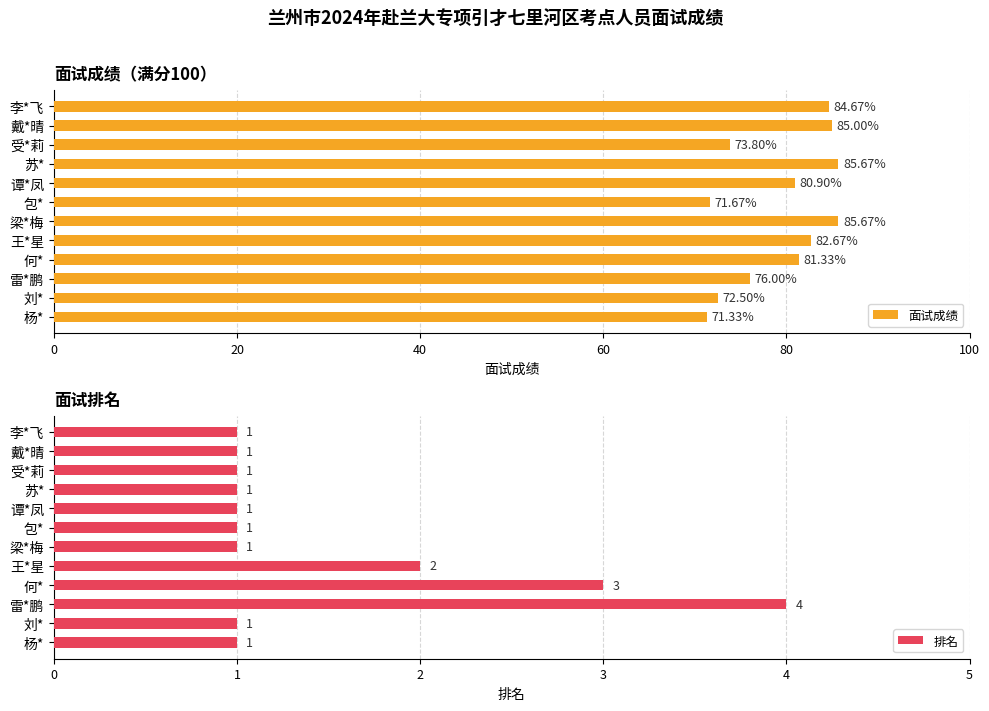

What is the minimum value shown in the chart?

1.0